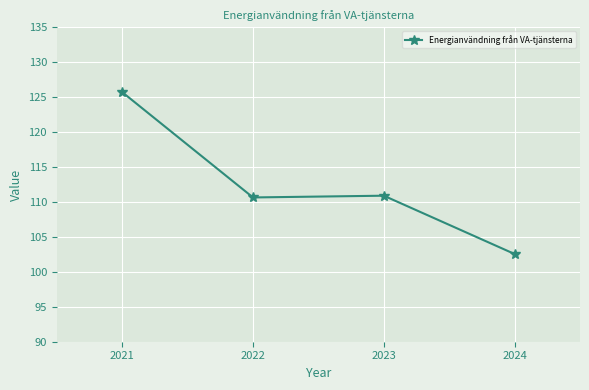

Reading left to right, transcribe all the data shown in this chart.

125.7	110.6	110.9	102.6